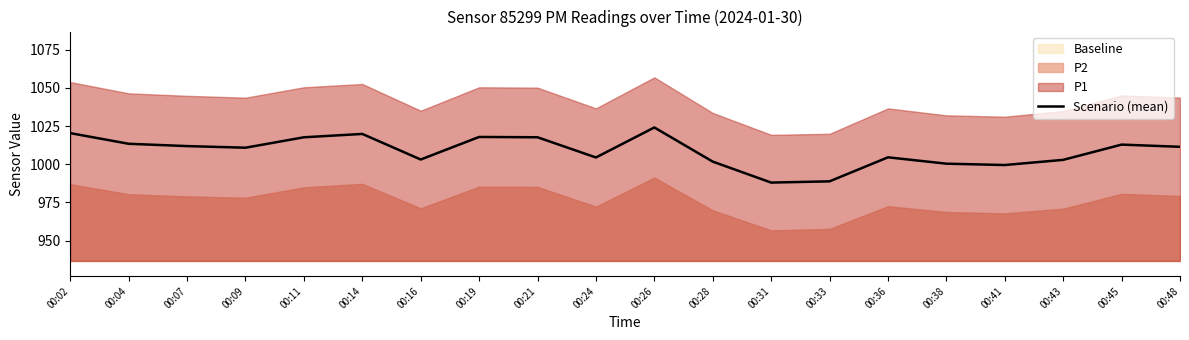

What is the difference between the second highest and second lowest values?

31.6